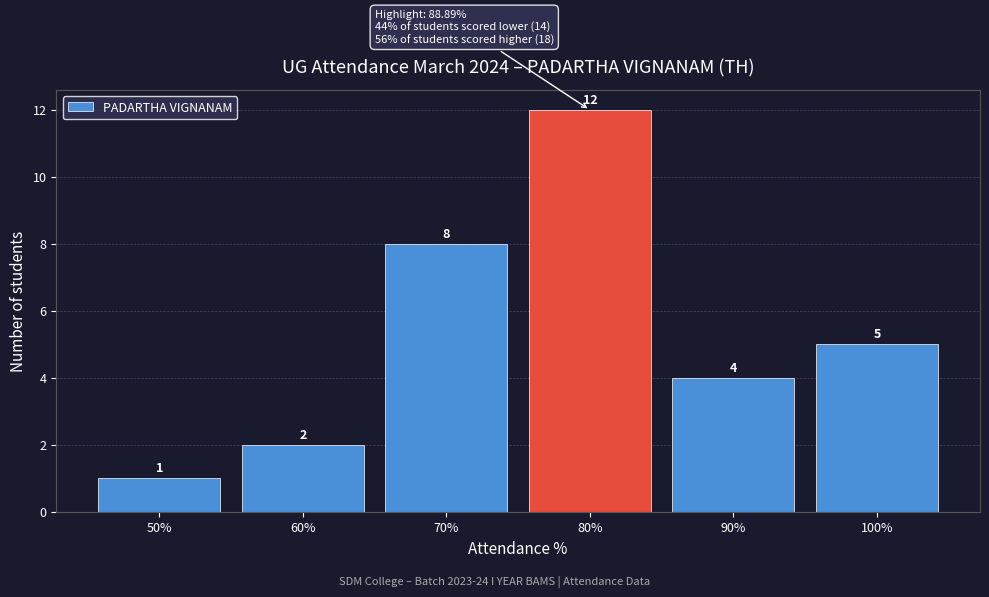

Reading right to left, list all the values displayed in this chart.

100%=5	90%=4	80%=12	70%=8	60%=2	50%=1